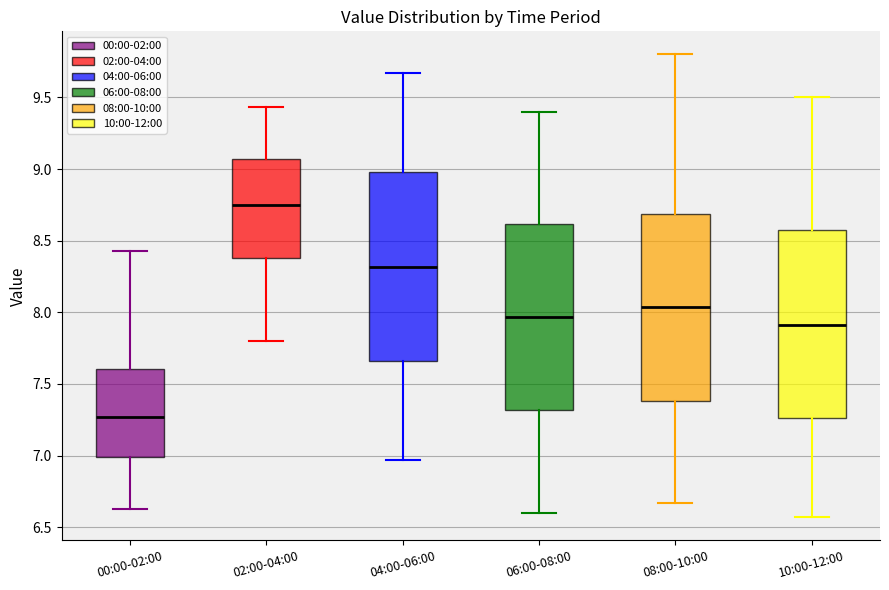

Reading left to right, transcribe this box plot: for each box, give where its median line is, the range the box spans, and where its two whiskers end, as read against the y-axis. The values are not printed on the chart, so give them approximately, as read against the axis.

00:00-02:00: median 7.25, box 7.00 to 7.60, whiskers 6.65 to 8.45
02:00-04:00: median 8.75, box 8.40 to 9.05, whiskers 7.80 to 9.45
04:00-06:00: median 8.30, box 7.65 to 9.00, whiskers 6.95 to 9.65
06:00-08:00: median 7.95, box 7.30 to 8.60, whiskers 6.60 to 9.40
08:00-10:00: median 8.05, box 7.40 to 8.70, whiskers 6.65 to 9.80
10:00-12:00: median 7.90, box 7.25 to 8.60, whiskers 6.55 to 9.50